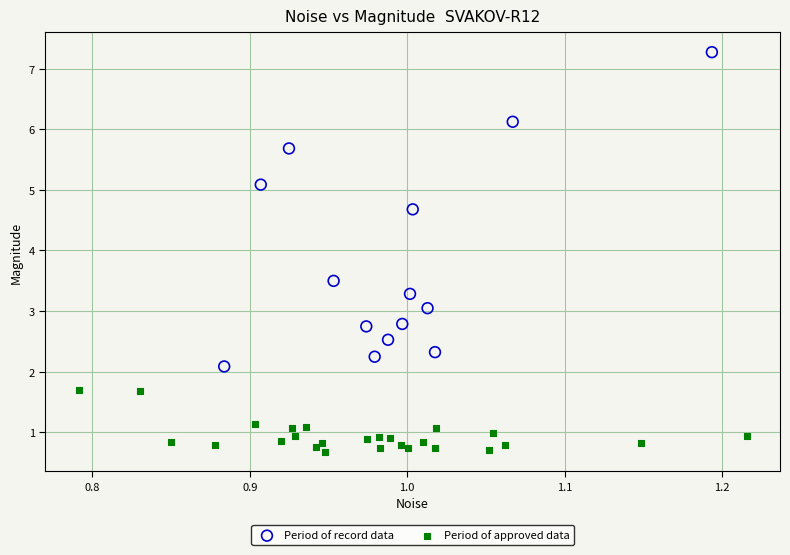

Which series has the widest spread of Y values?

Period of record data